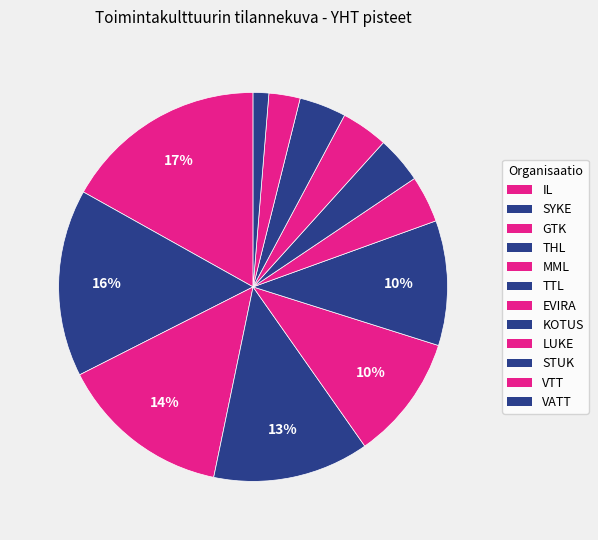

Does VATT account for over 50% of the chart?

No